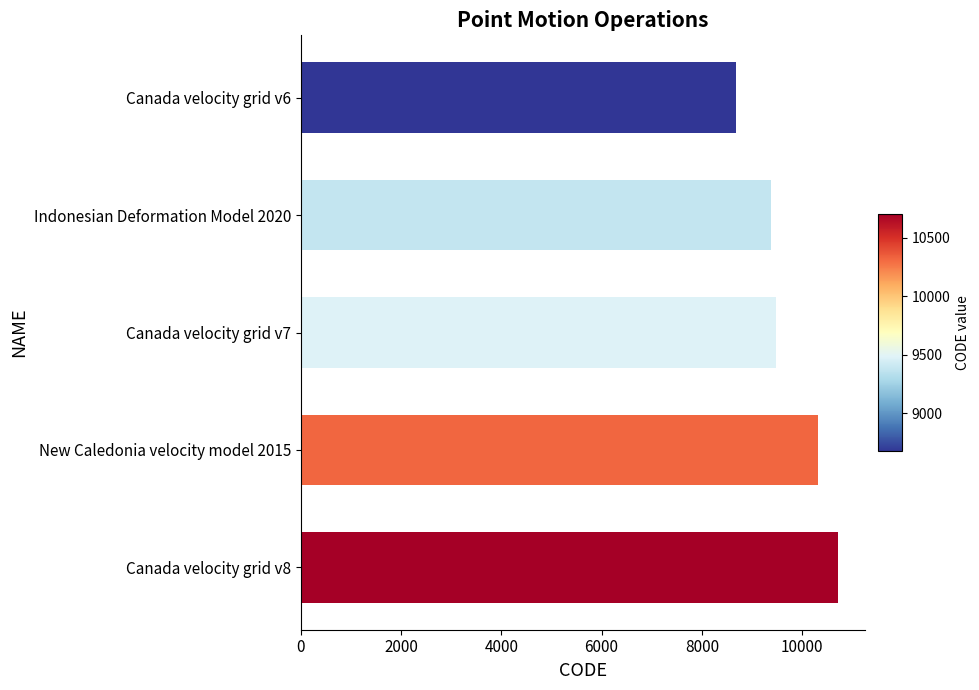

What is the maximum value shown in the chart?

10707